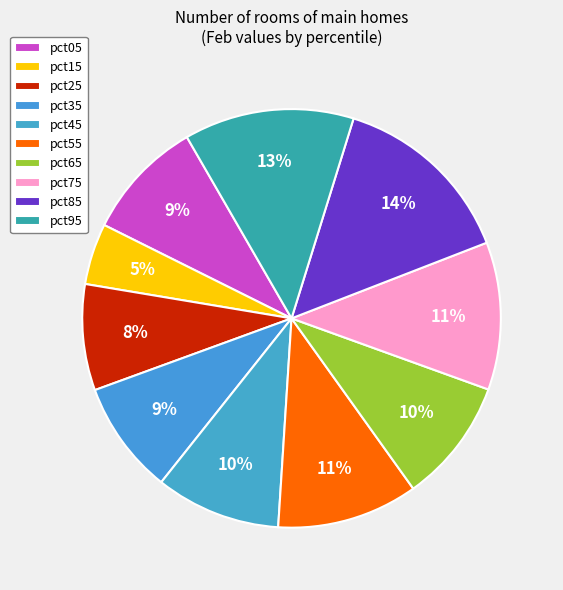

What percentage do pct95 and pct75 together represent?

24.5%